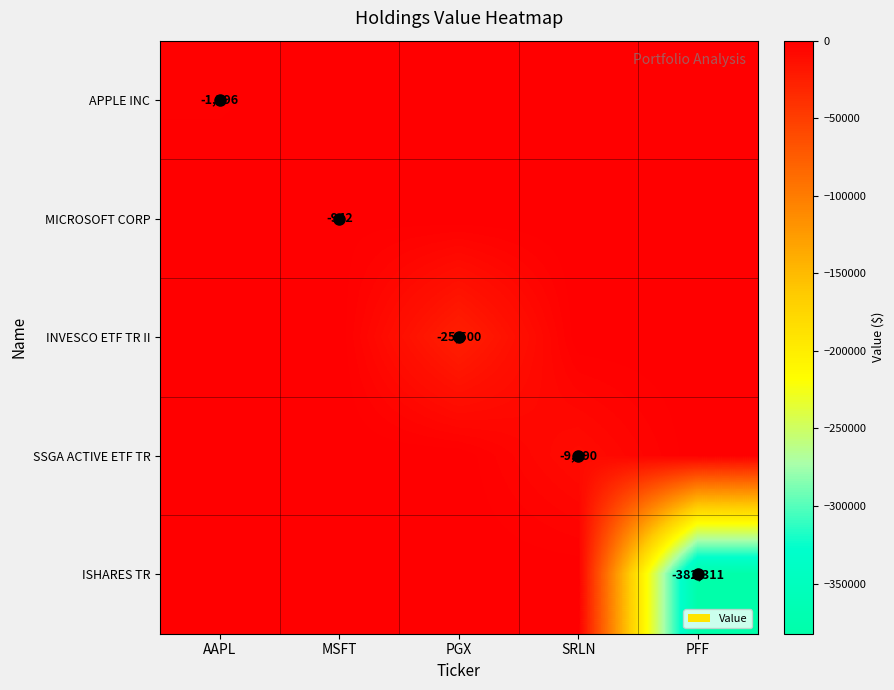

The value of APPLE INC at AAPL is -1796. True or false?

True